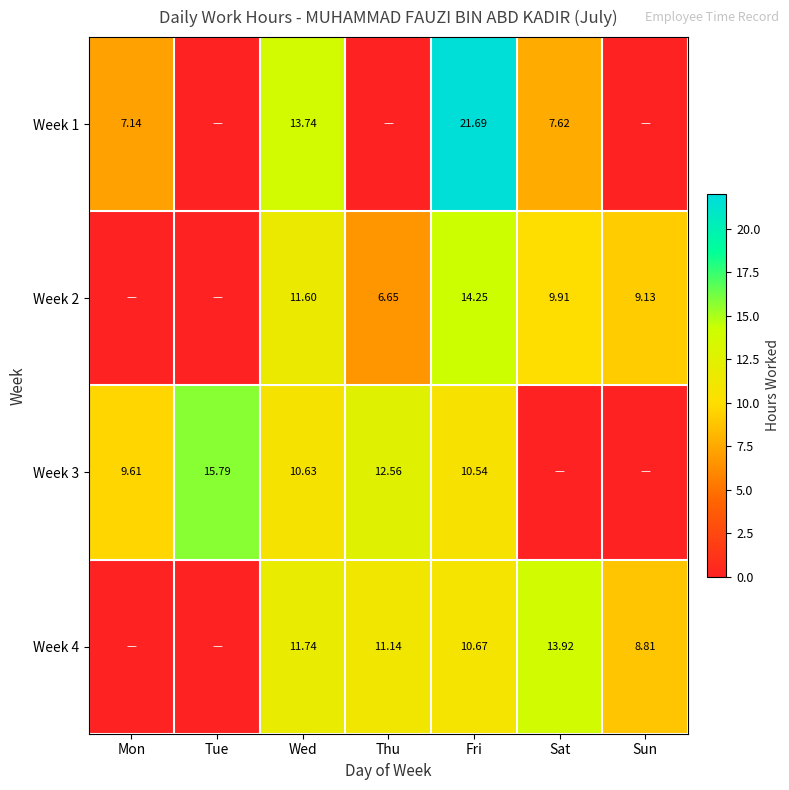

Is it true that Week 2 equals 17.2 at Wed?

False